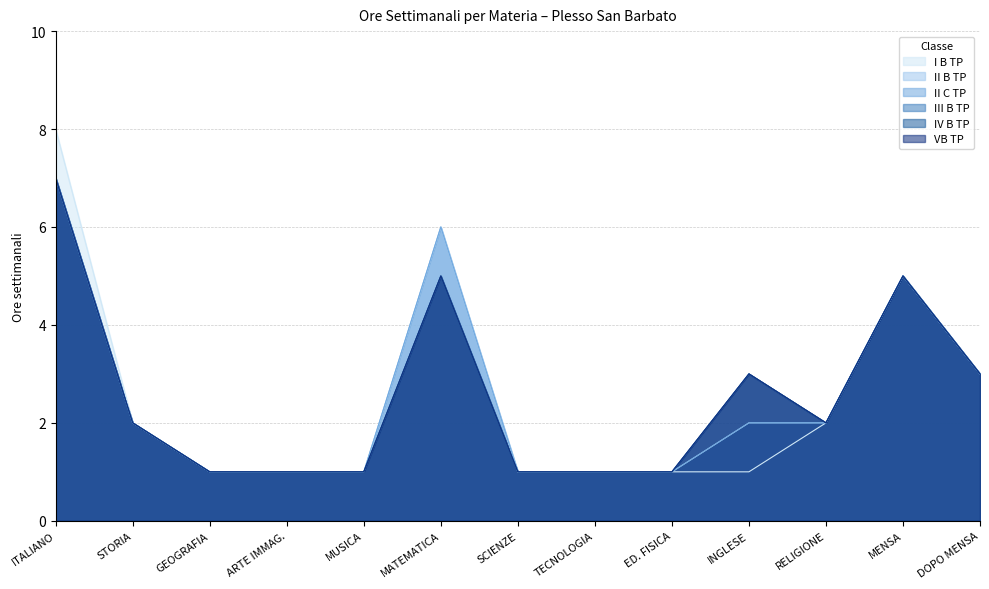

Count the IV B TP values in the range 1 to 3.

10